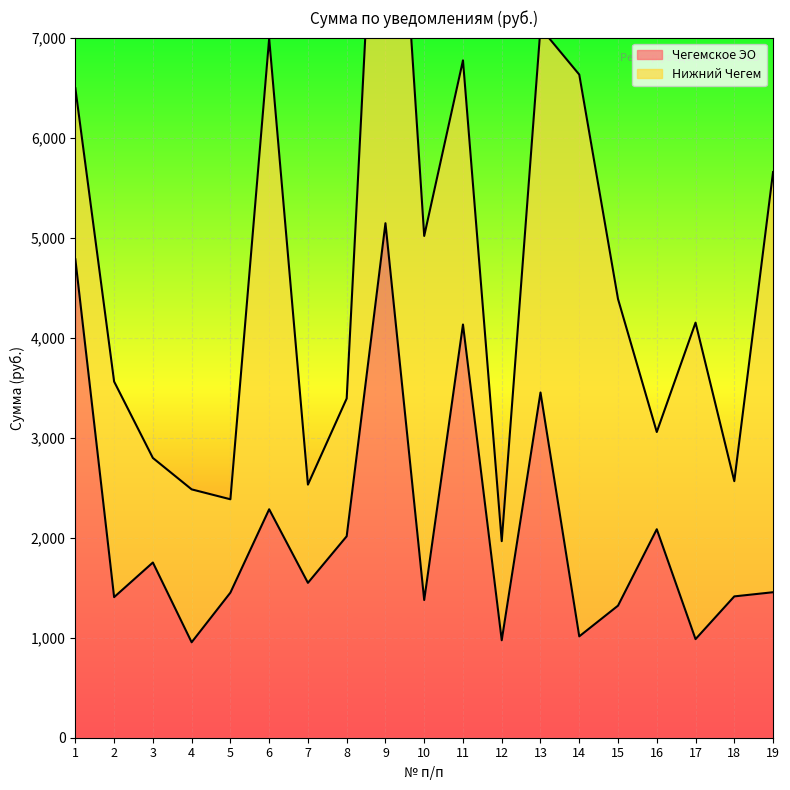

What is the average value?

2081.2